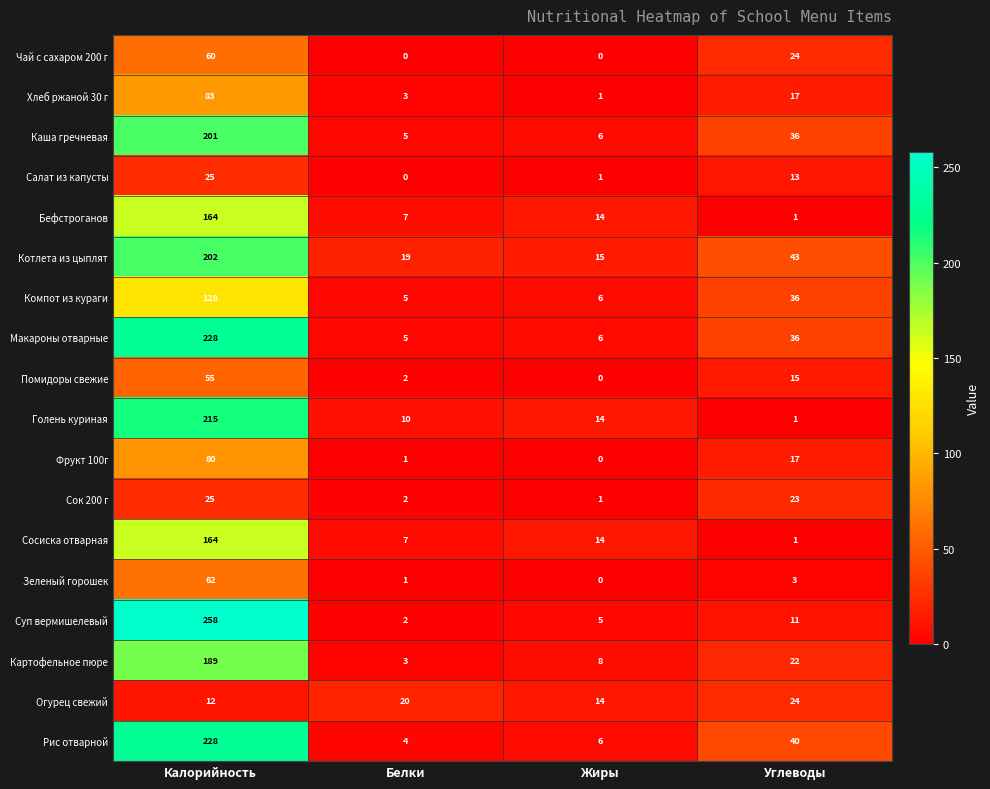

Is the value of Сосиска отварная at Белки greater than the value of Котлета из цыплят at Жиры?

No